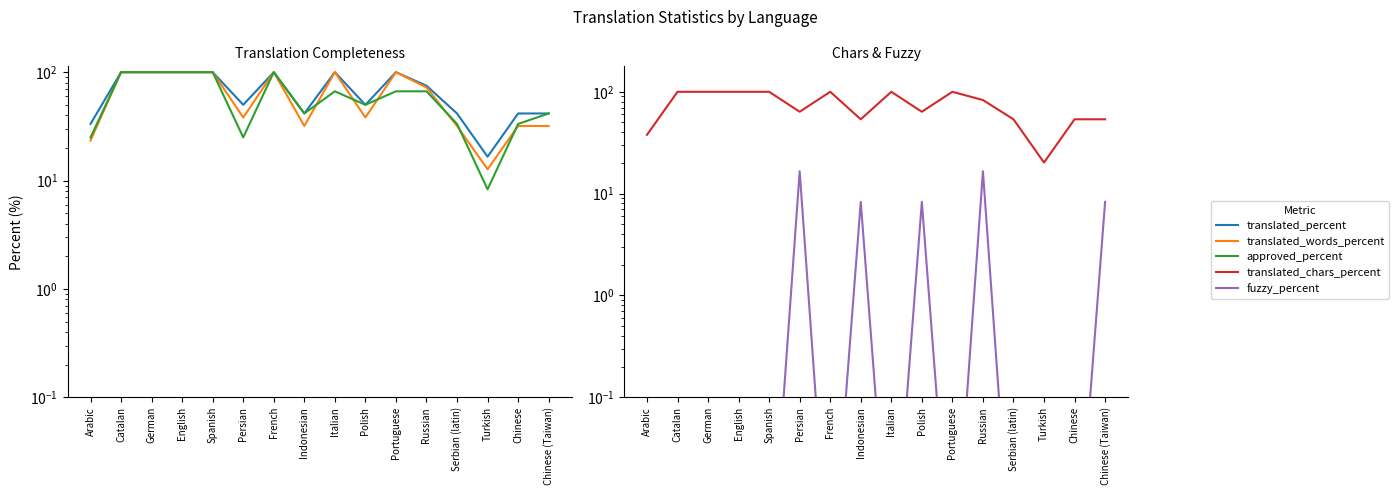

Where is translated_words_percent nearest to the value 56?

Russian